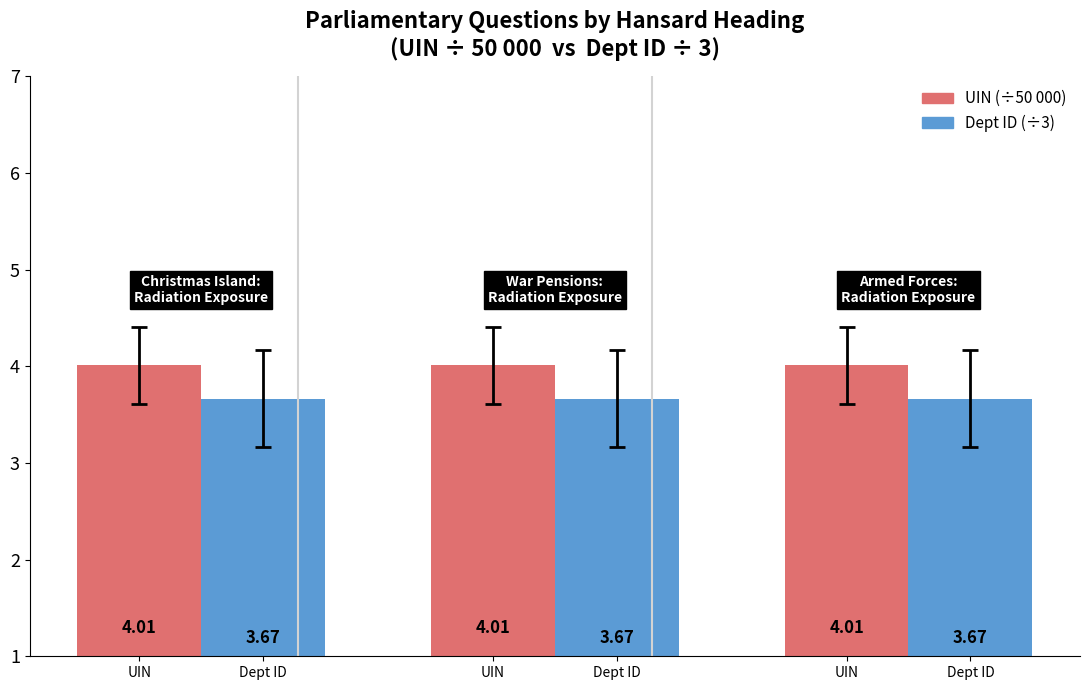

How many bars are there in total?

6